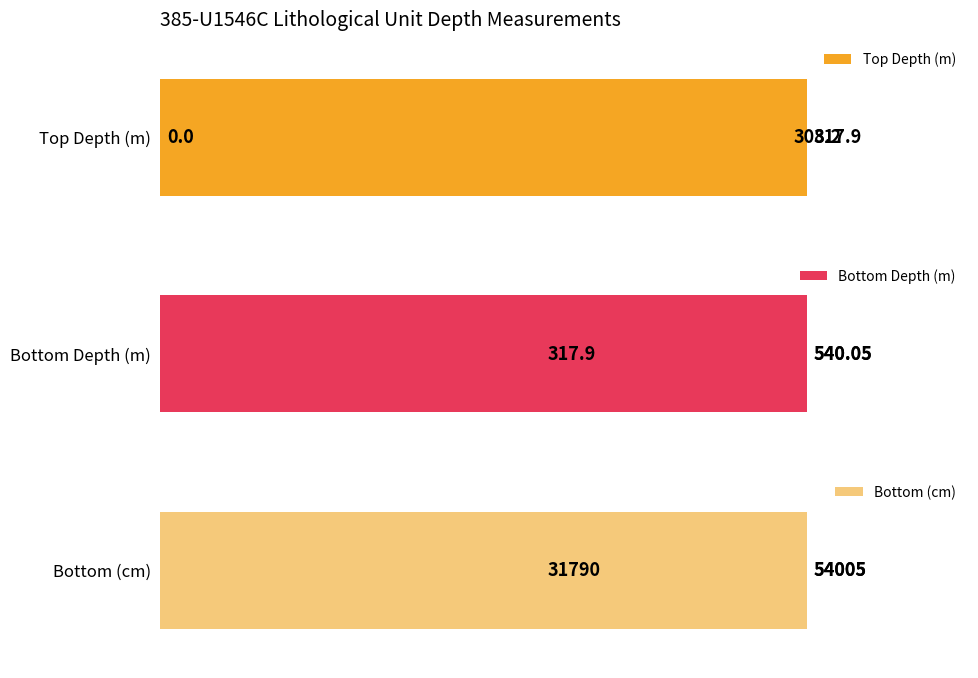

True or false: Bottom Depth (m) has a value of 756.8 at 31790.

False